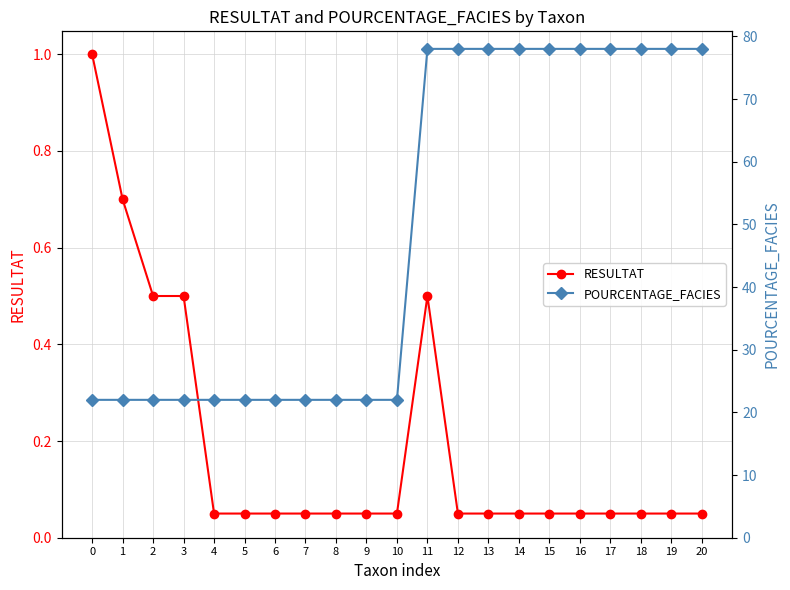

Which series has the largest range (max minus min)?

POURCENTAGE_FACIES